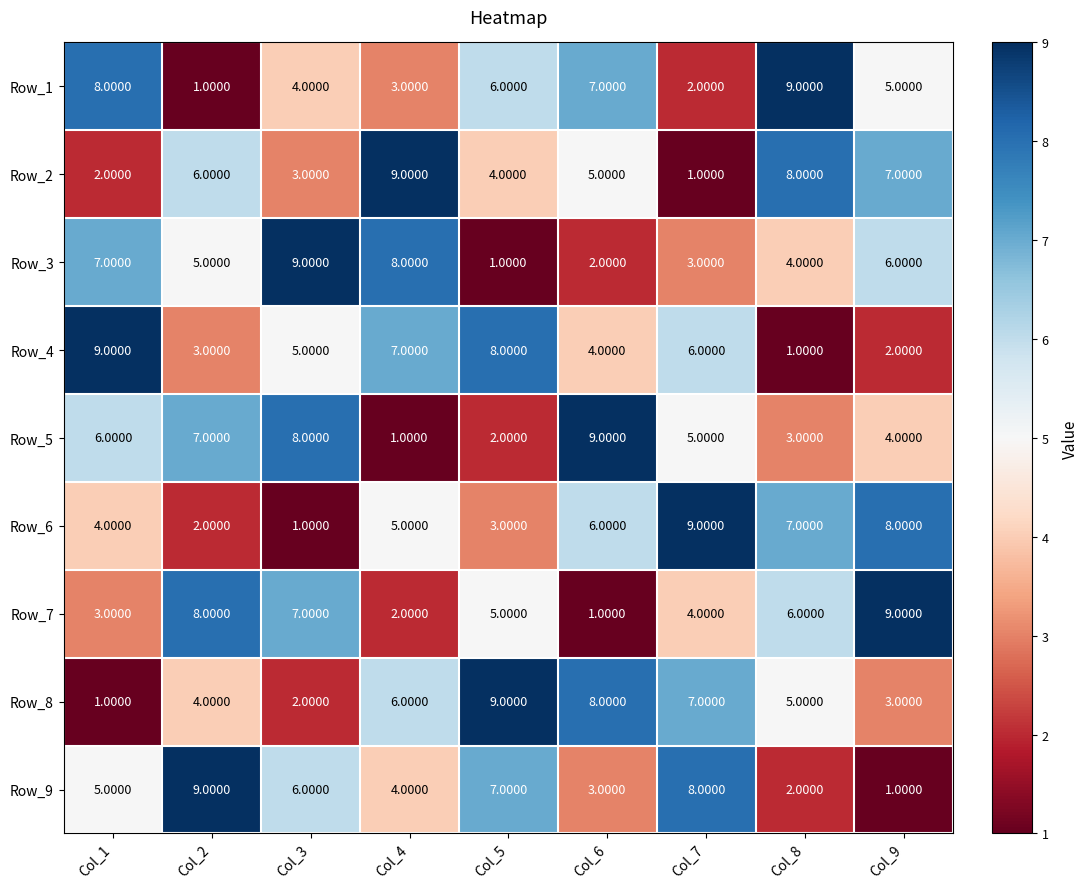

What is the sum of the Row_2 values at Col_6 and Col_1?

7